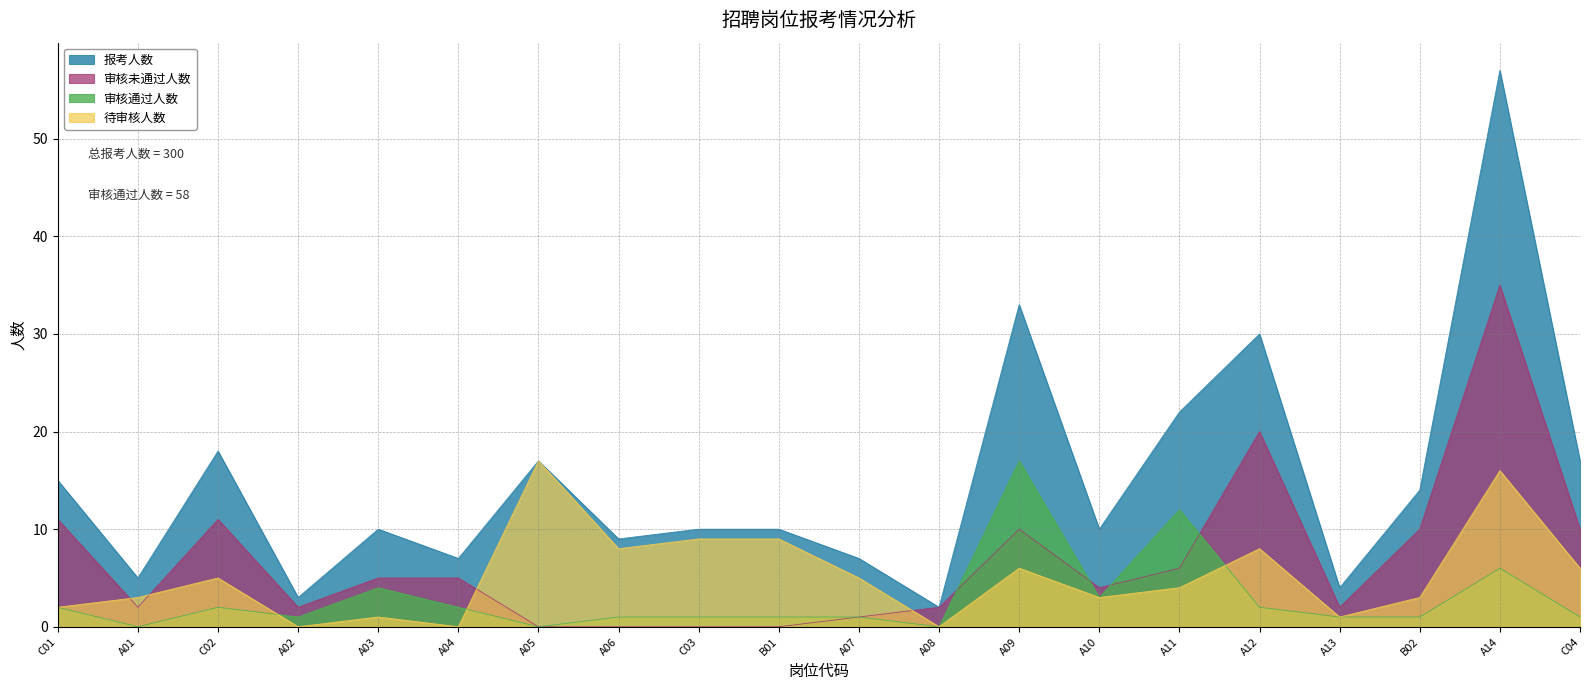

Which series has the largest total across all categories?

报考人数